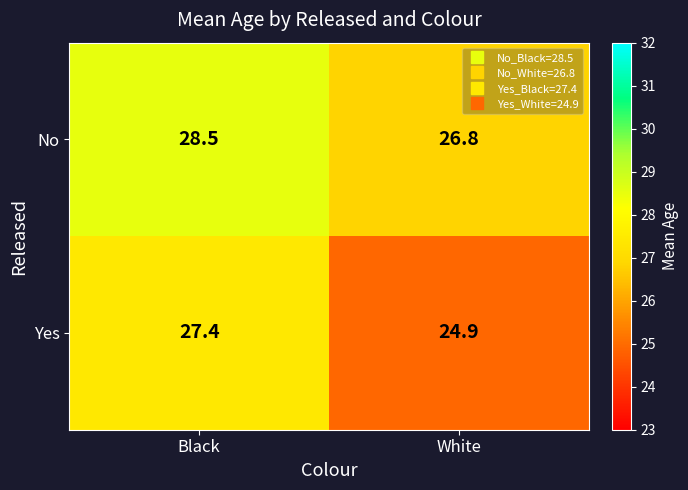

At which label does Yes first exceed 27?

Black